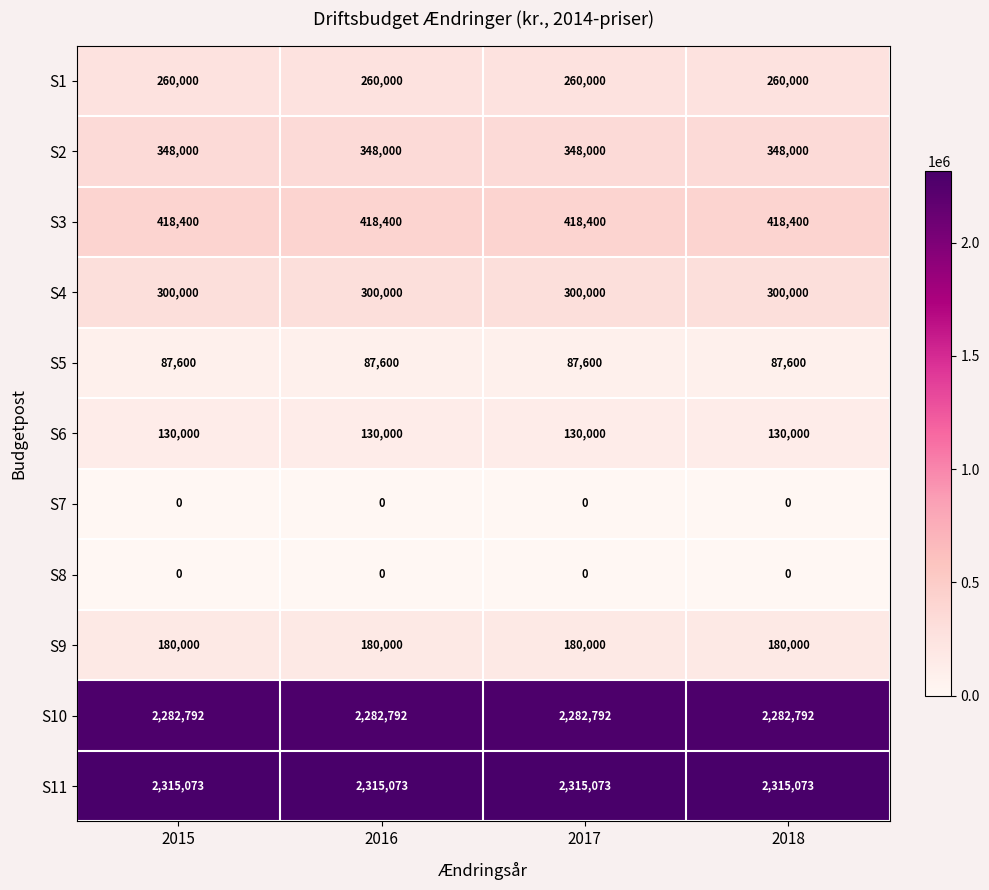

How many data points does each series have?

4